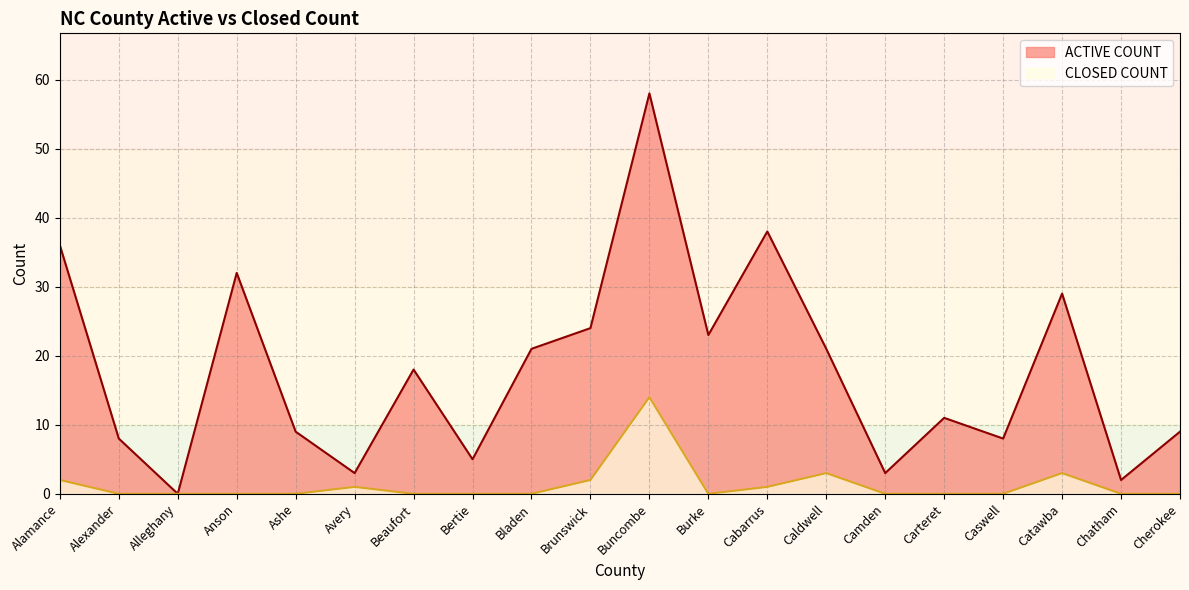

How many lines are shown in the chart?

2